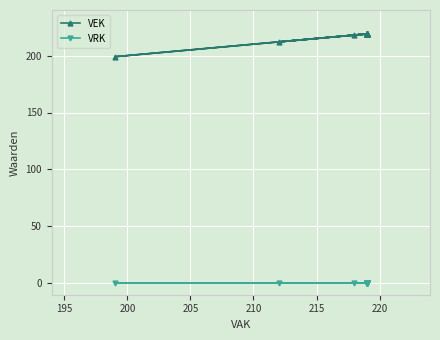

True or false: VEK and VRK intersect in this chart.

False